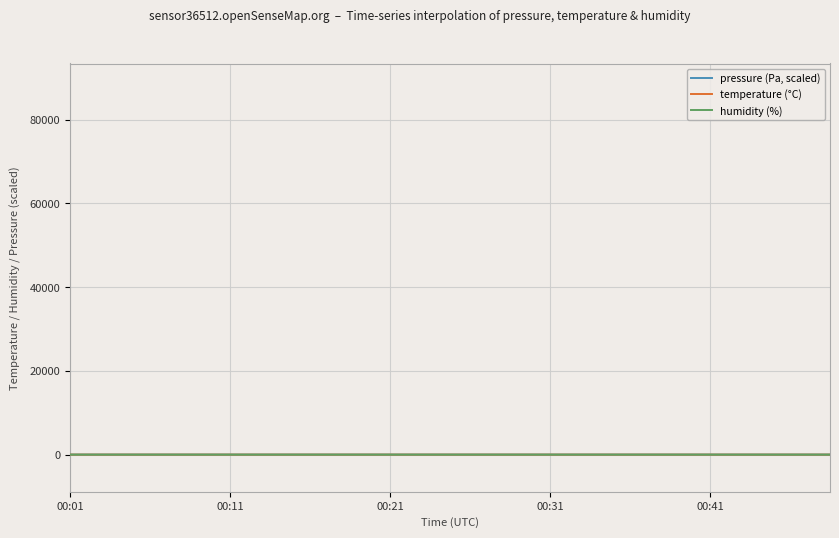

Between 8 and 10, which series saw the biggest shift?

temperature (°C)